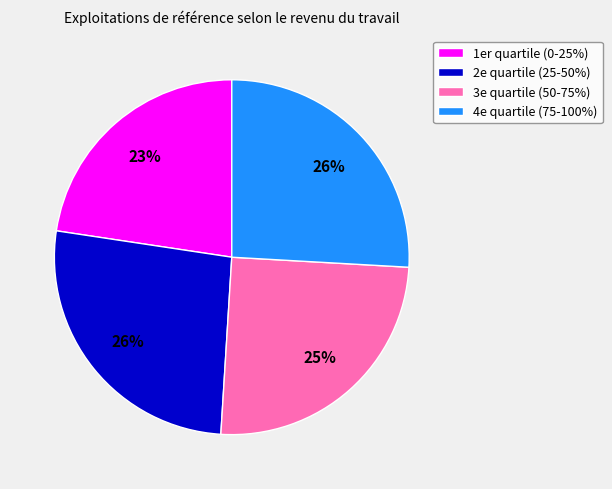

Which category has the smallest portion of the pie?

1er quartile (0-25%)